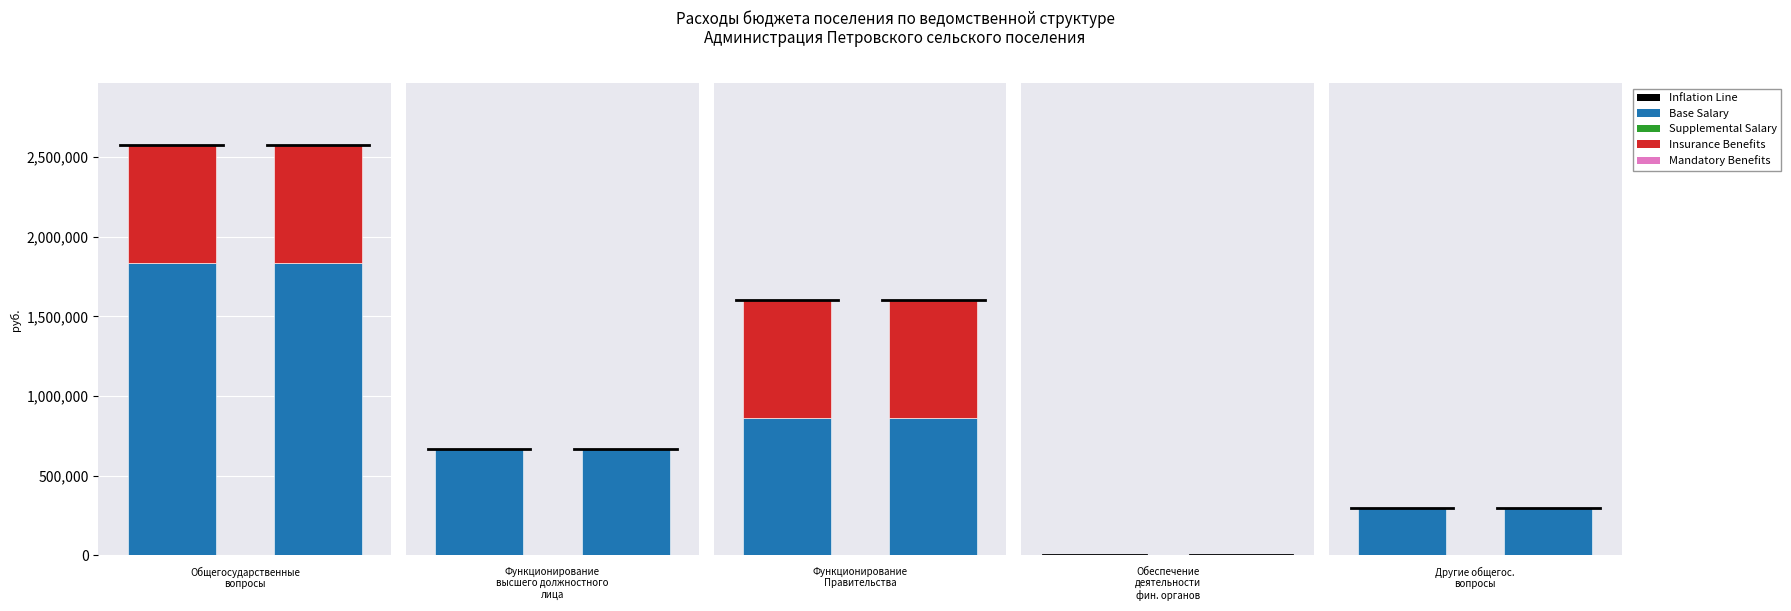

At which category is the sum across all series the highest?

Общегосударственные вопросы